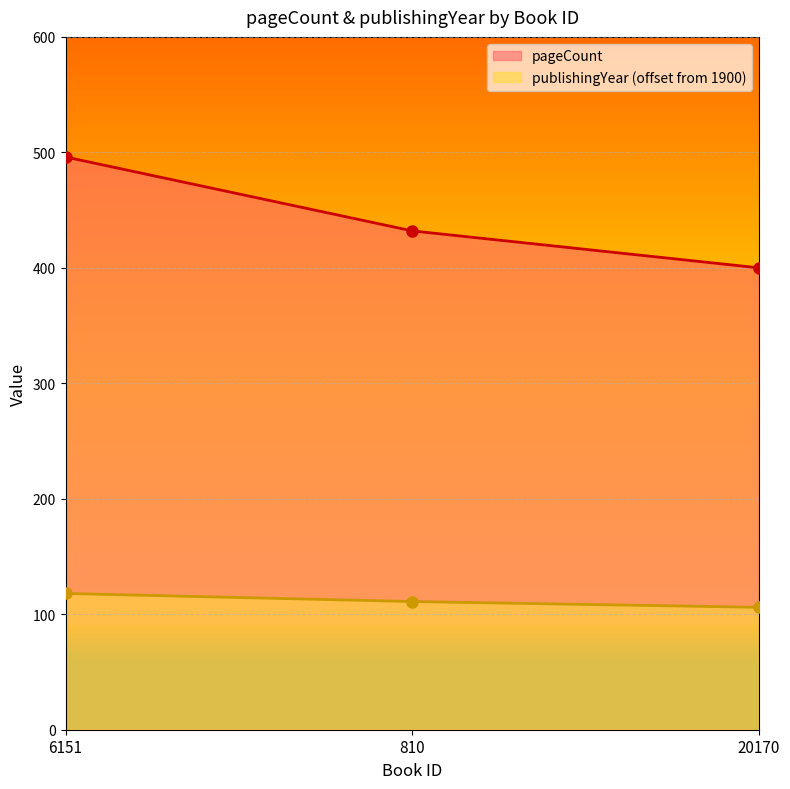

What is the highest value of the pageCount series?

496